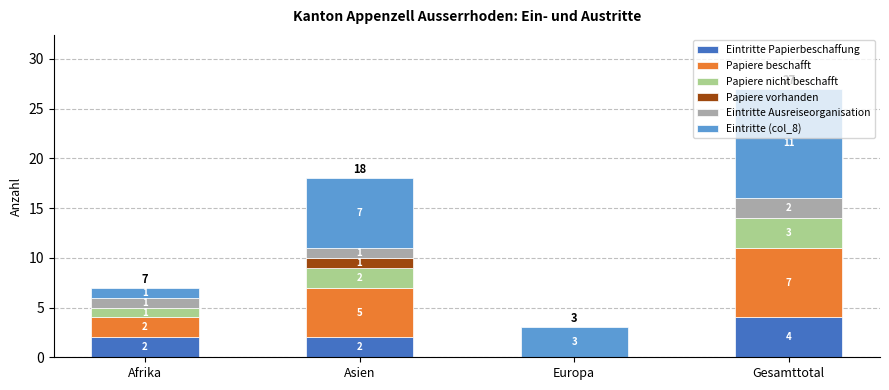

At which label does Eintritte Papierbeschaffung reach its peak?

Gesamttotal